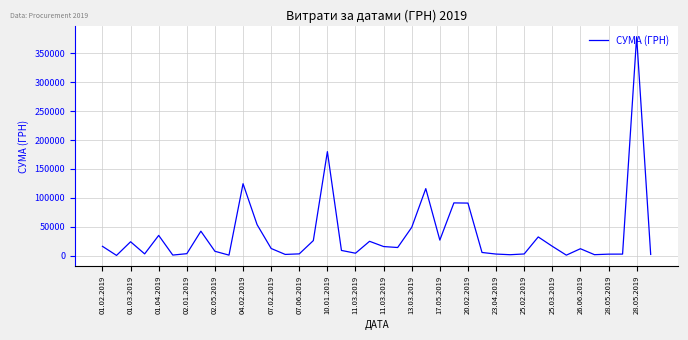

What is the greatest value displayed?

378894.0